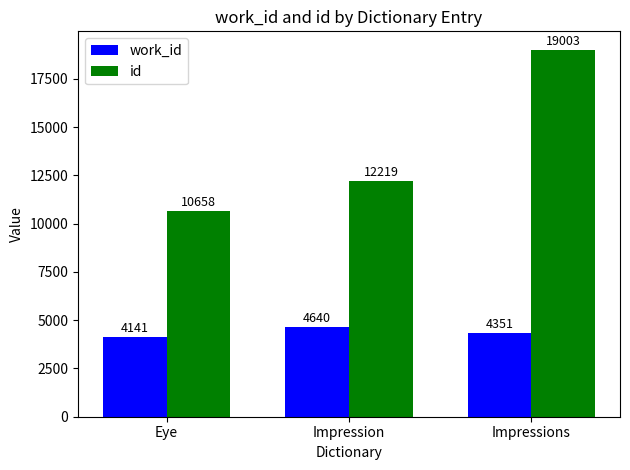

What is the maximum value shown in the chart?

19003